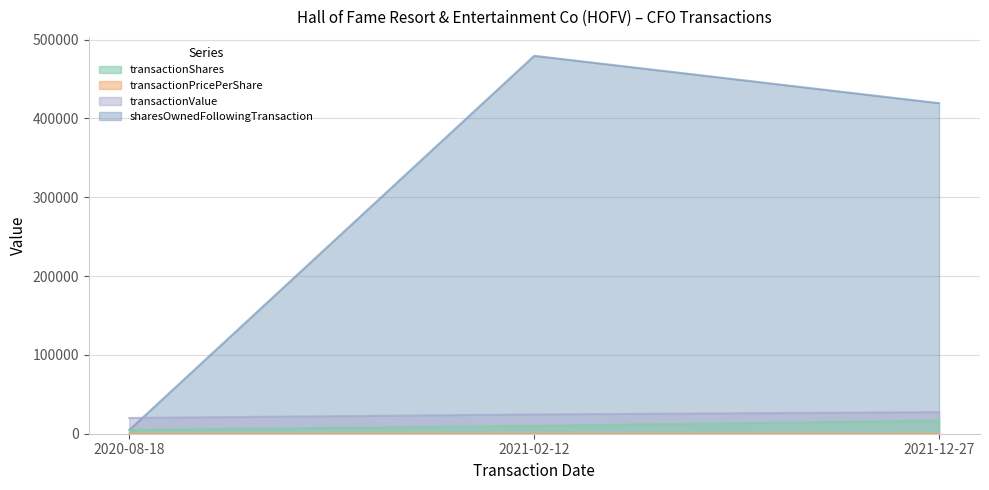

Rank the categories by transactionValue value from highest to lowest.

2021-12-27, 2021-02-12, 2020-08-18